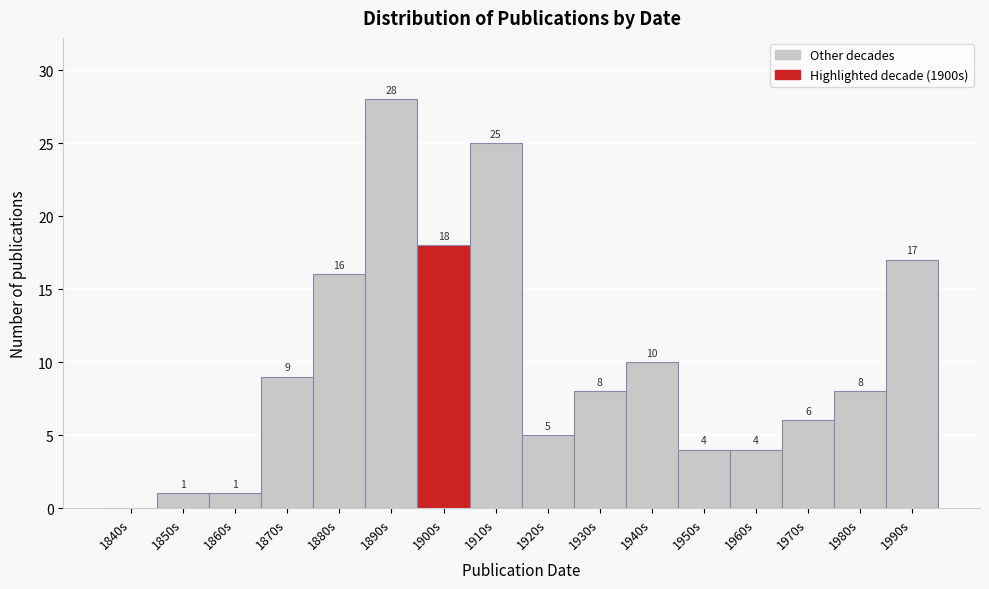

Reading left to right, list all the values displayed in this chart.

1840s=0	1850s=1	1860s=1	1870s=9	1880s=16	1890s=28	1900s=18	1910s=25	1920s=5	1930s=8	1940s=10	1950s=4	1960s=4	1970s=6	1980s=8	1990s=17